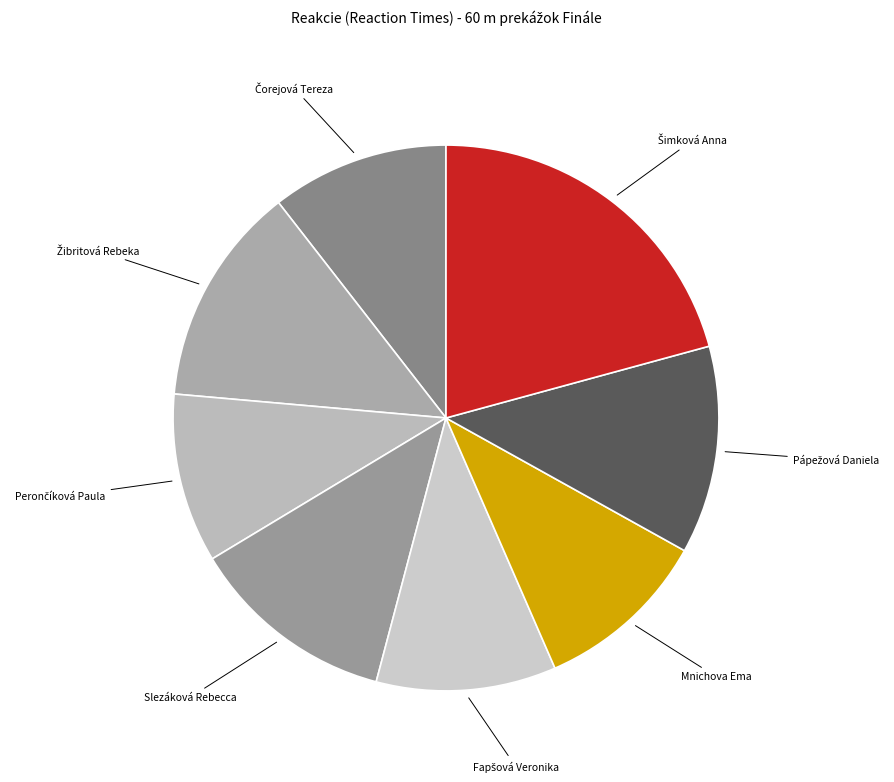

Rank the categories by value from lowest to highest.

Perončíková Paula, Mnichova Ema, Čorejová Tereza, Fapšová Veronika, Slezáková Rebecca, Pápežová Daniela, Žibritová Rebeka, Šimková Anna